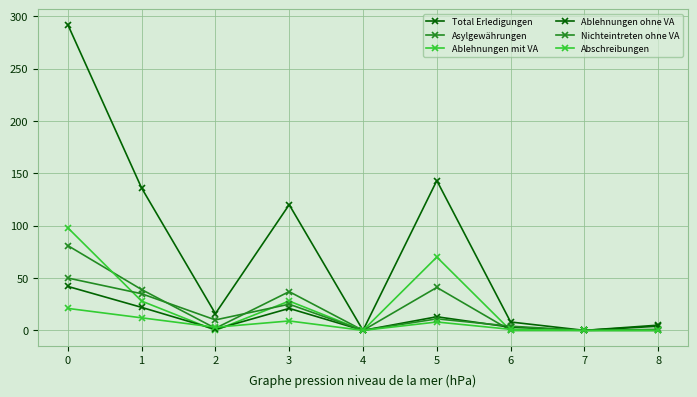

How many data points in Ablehnungen mit VA are above 0?

4